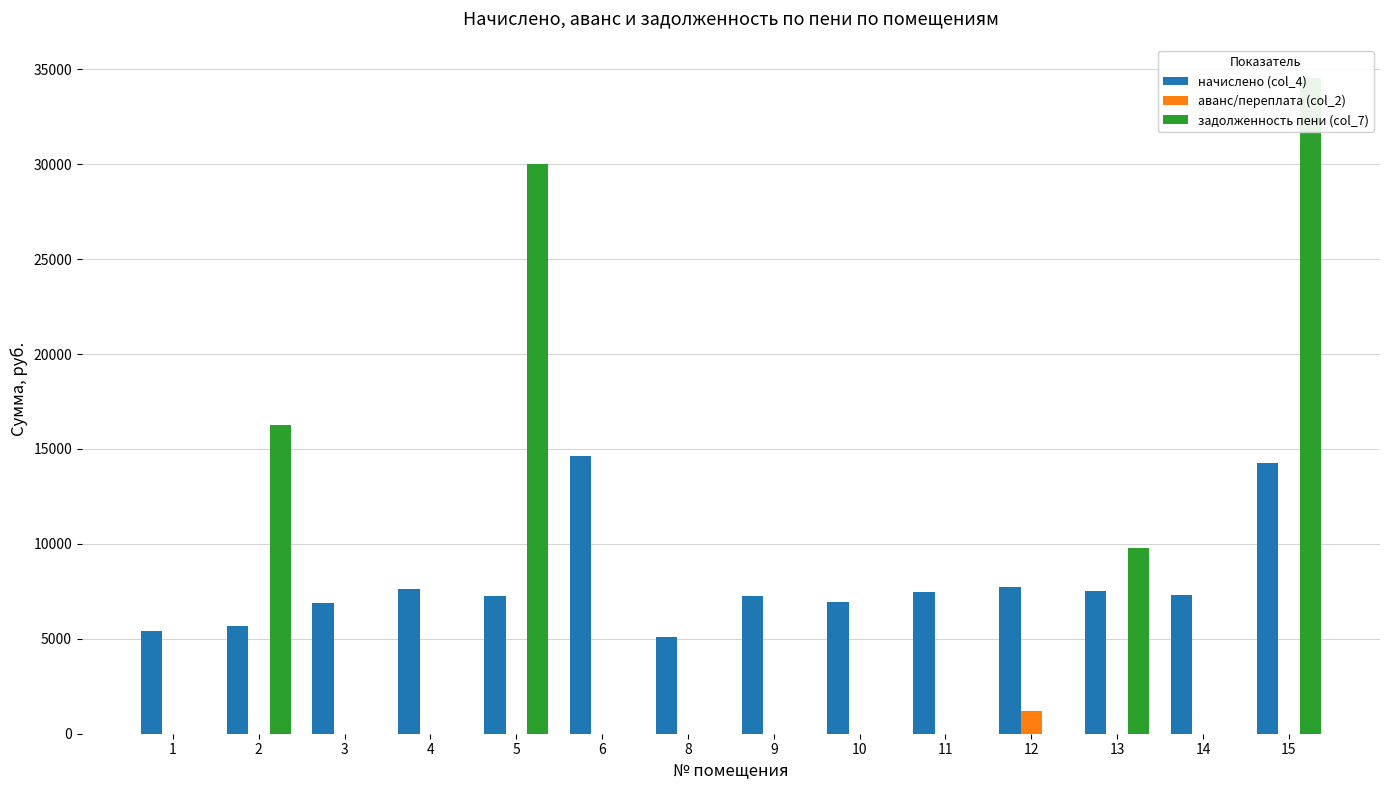

Rank the categories by аванс/переплата (col_2) value from lowest to highest.

1, 2, 3, 4, 5, 6, 8, 9, 10, 11, 13, 14, 15, 12